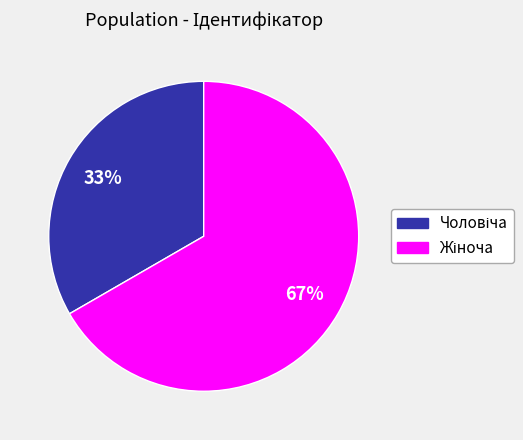

To the nearest percent, what is the average slice percentage?

50%